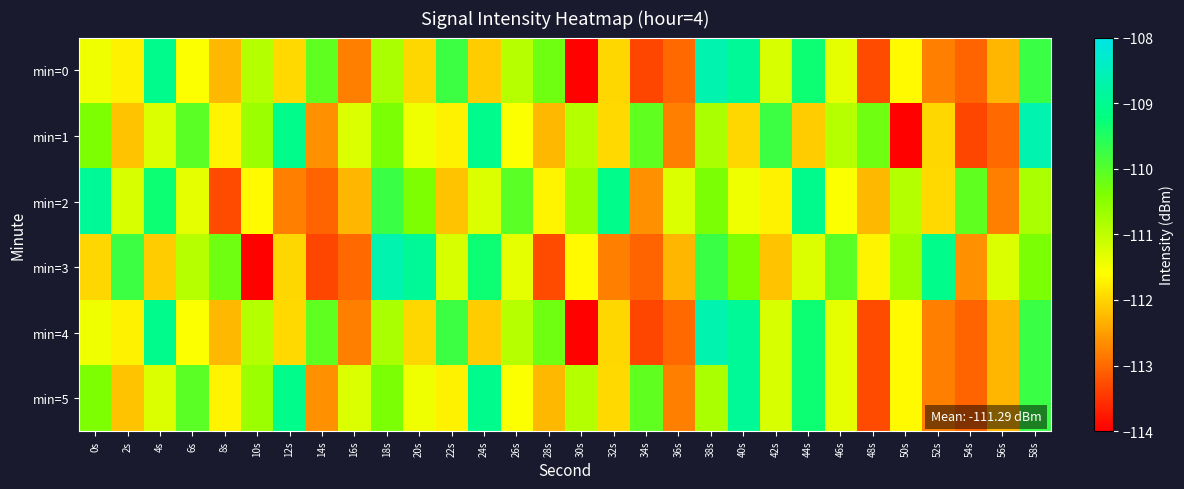

Rank the series by their maximum value, from highest to lowest.

min=0, min=1, min=3, min=4, min=2, min=5